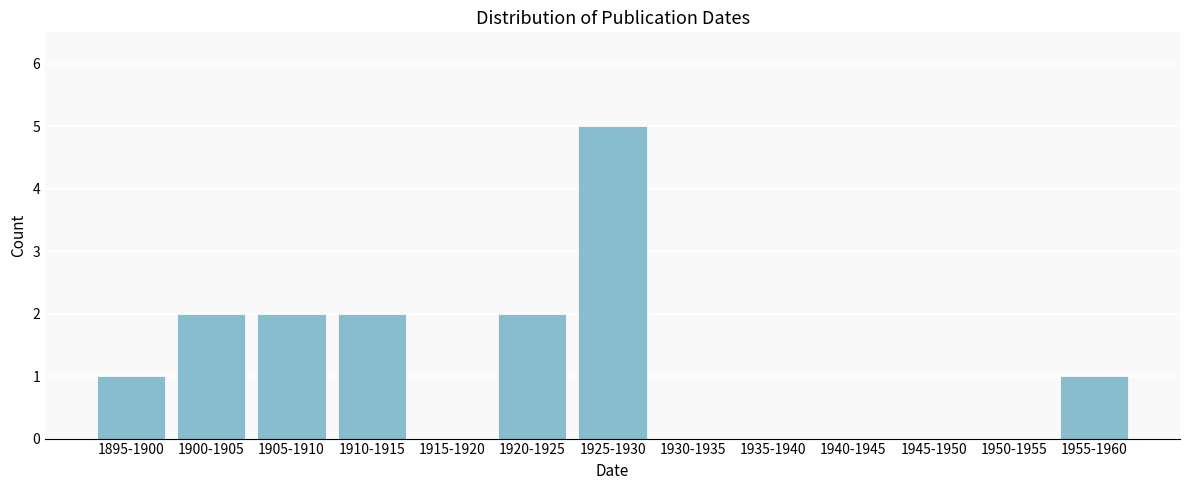

Reading left to right, what are all the values shown in this chart?

1895-1900=1	1900-1905=2	1905-1910=2	1910-1915=2	1915-1920=0	1920-1925=2	1925-1930=5	1930-1935=0	1935-1940=0	1940-1945=0	1945-1950=0	1950-1955=0	1955-1960=1